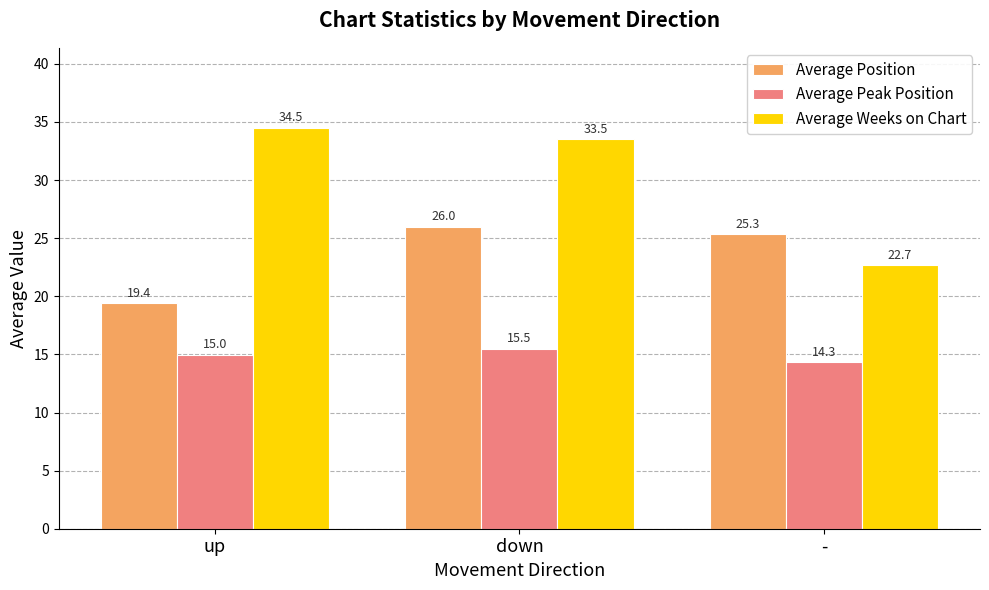

Rank the categories by Average Position value from highest to lowest.

down, -, up